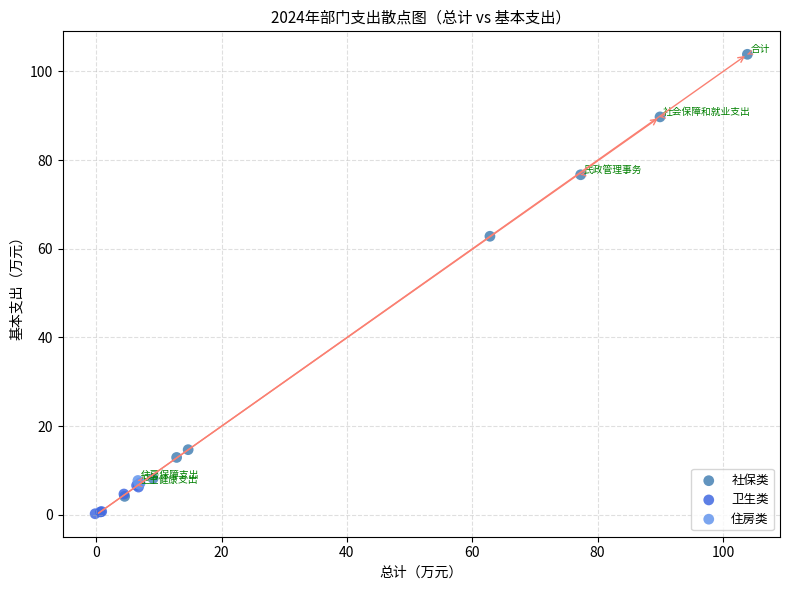

Which series has the largest Y range (max minus min)?

社保类